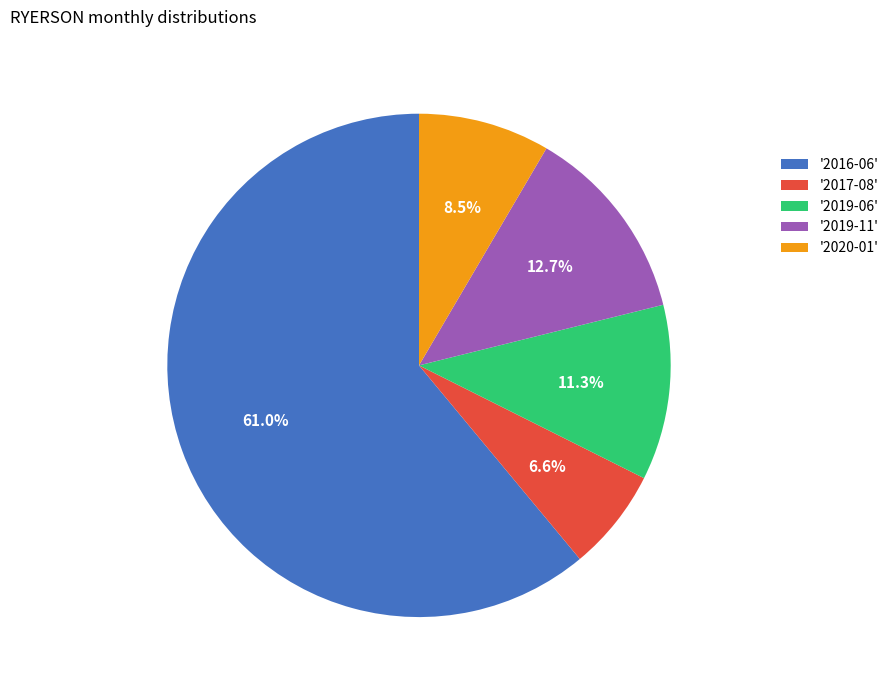

Which slice is the smallest?

'2017-08'